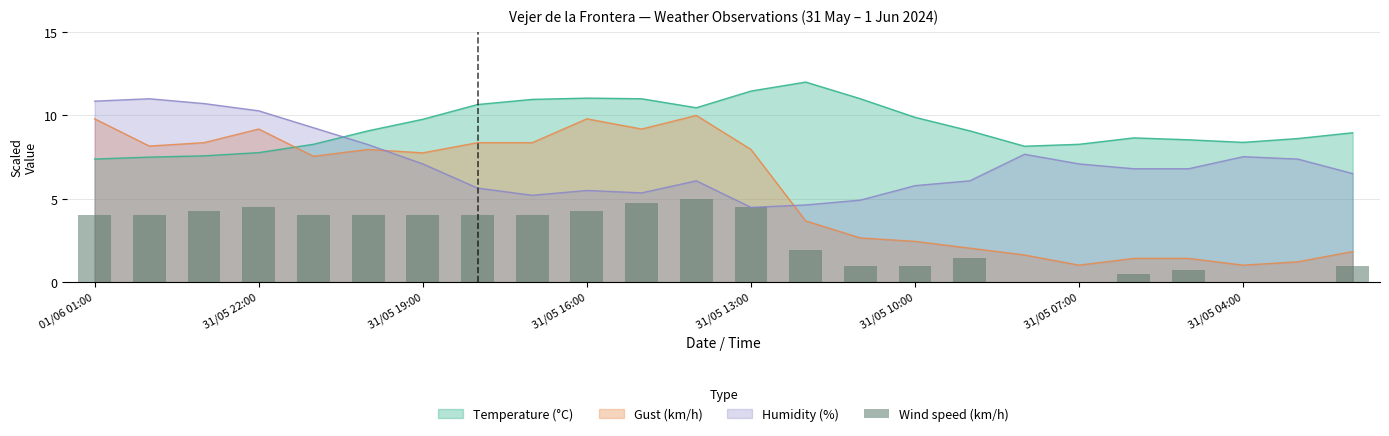

Which series ends up on top after the final intersection of Humidity (%) and Temperature (°C)?

Temperature (°C)